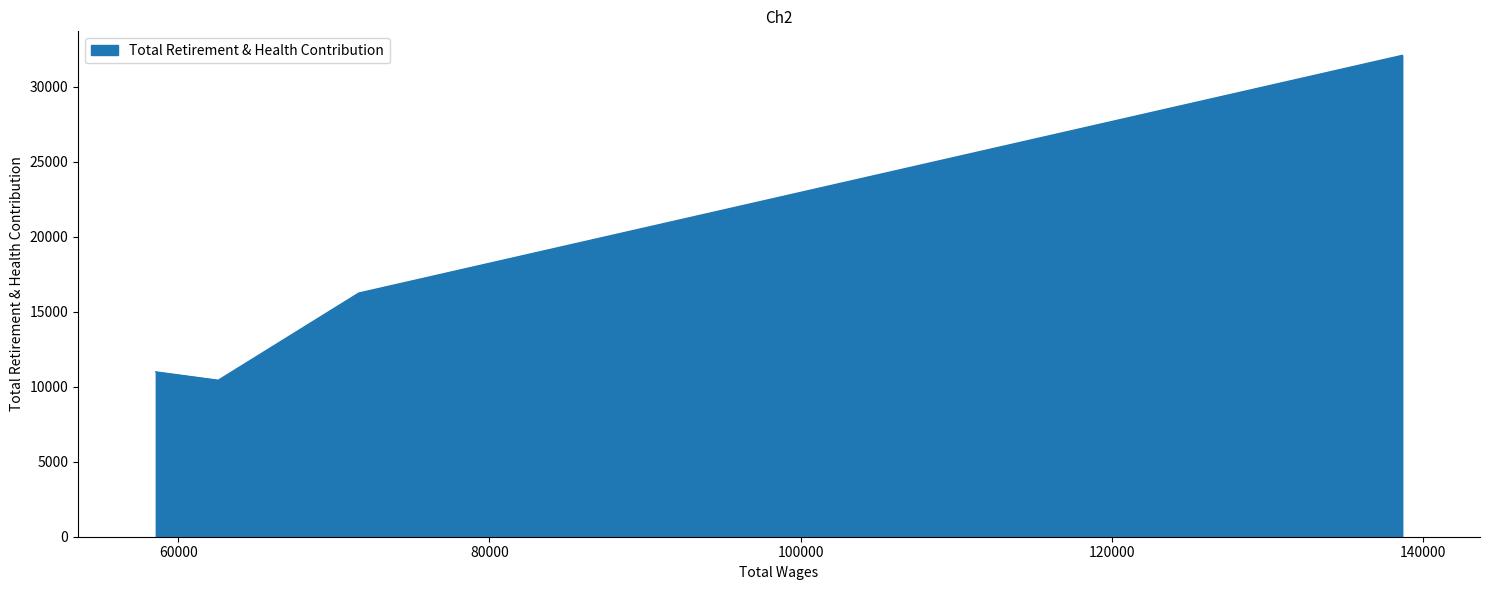

What is the minimum value shown in the chart?

10430